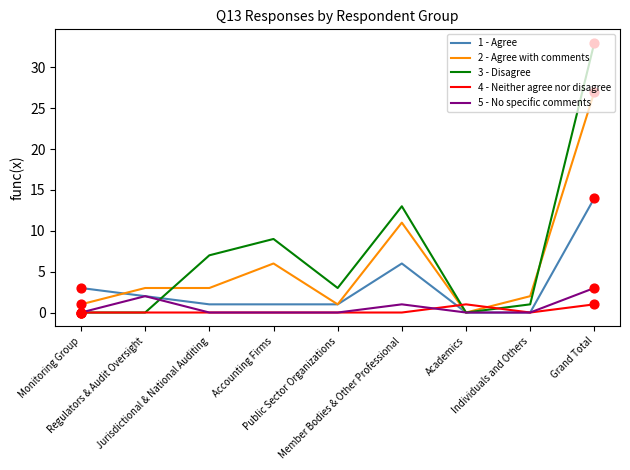

Which series has the widest spread of values?

3 - Disagree